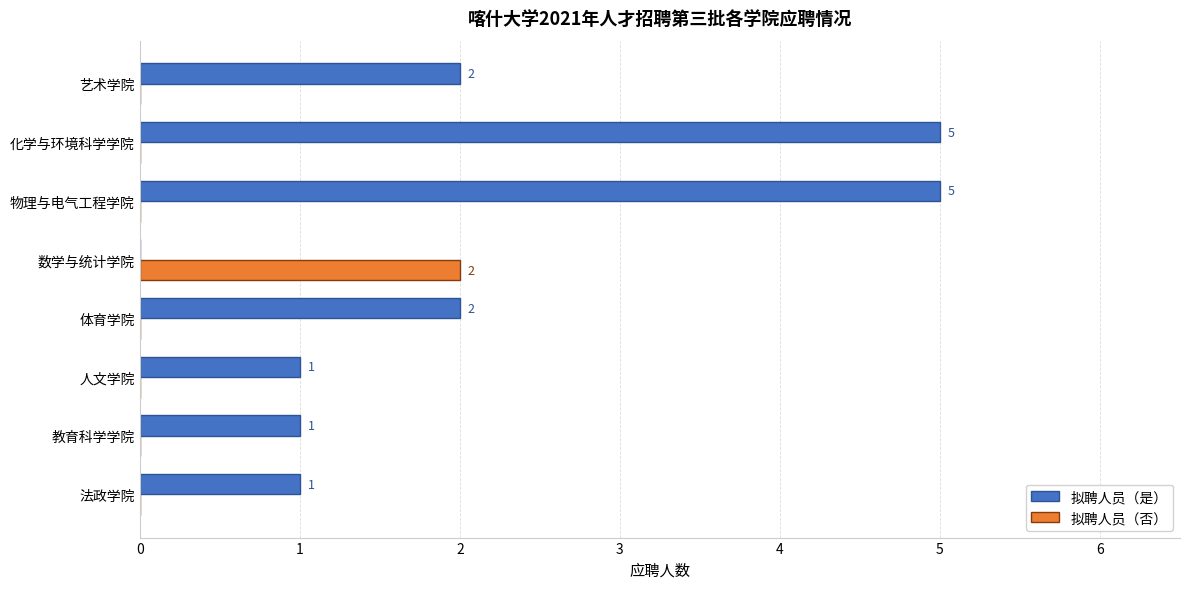

Is it true that 拟聘人员（否） equals 0 at 人文学院?

True